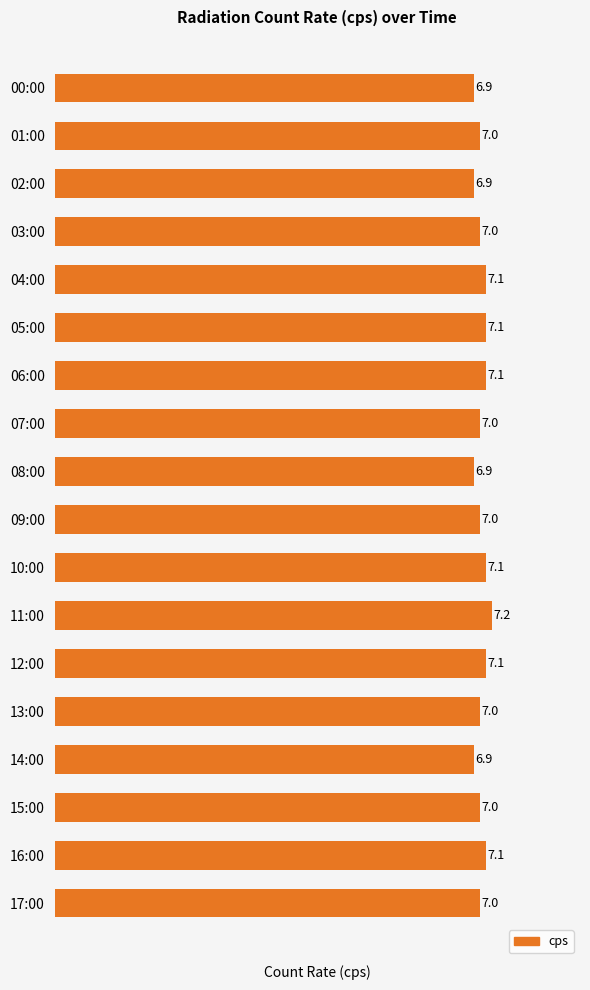

What is the approximate value at 03:00?

7.0